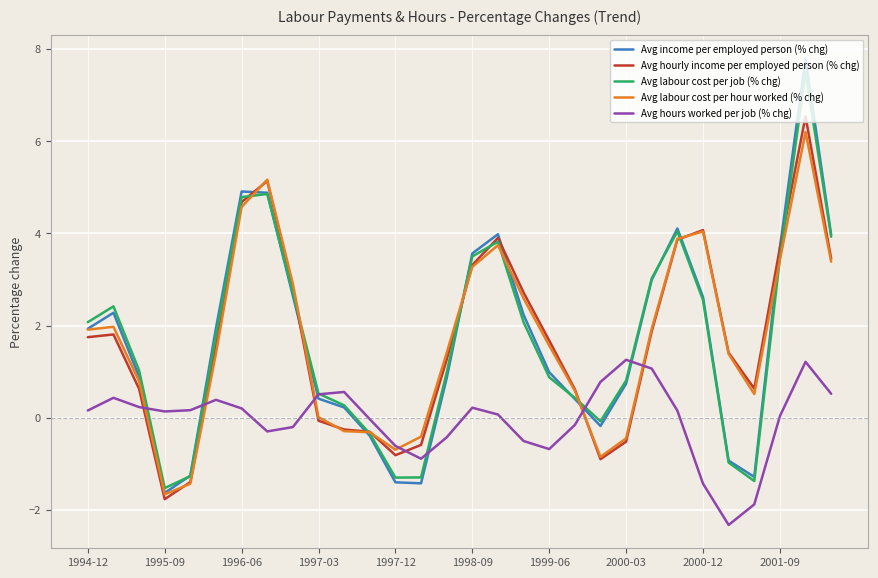

What is the difference between the second highest and minimum values in the Avg labour cost per hour worked (% chg) series?

6.8